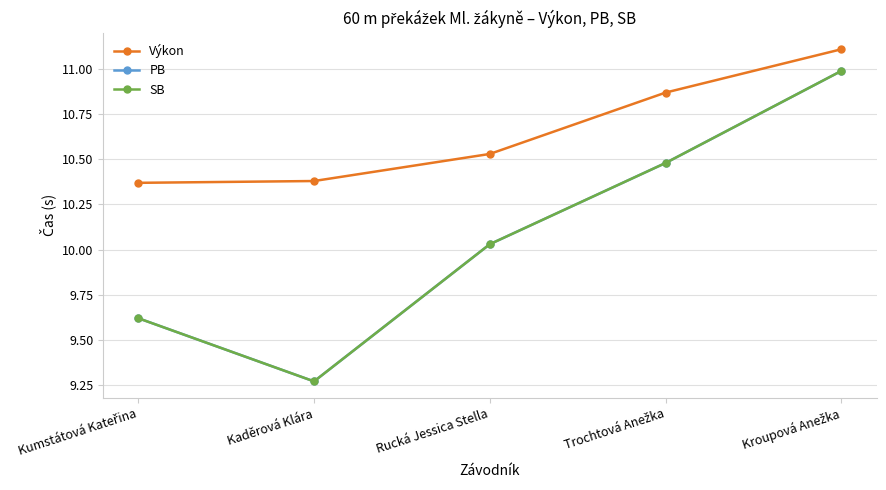

At which label does SB reach its minimum?

Kaděrová Klára